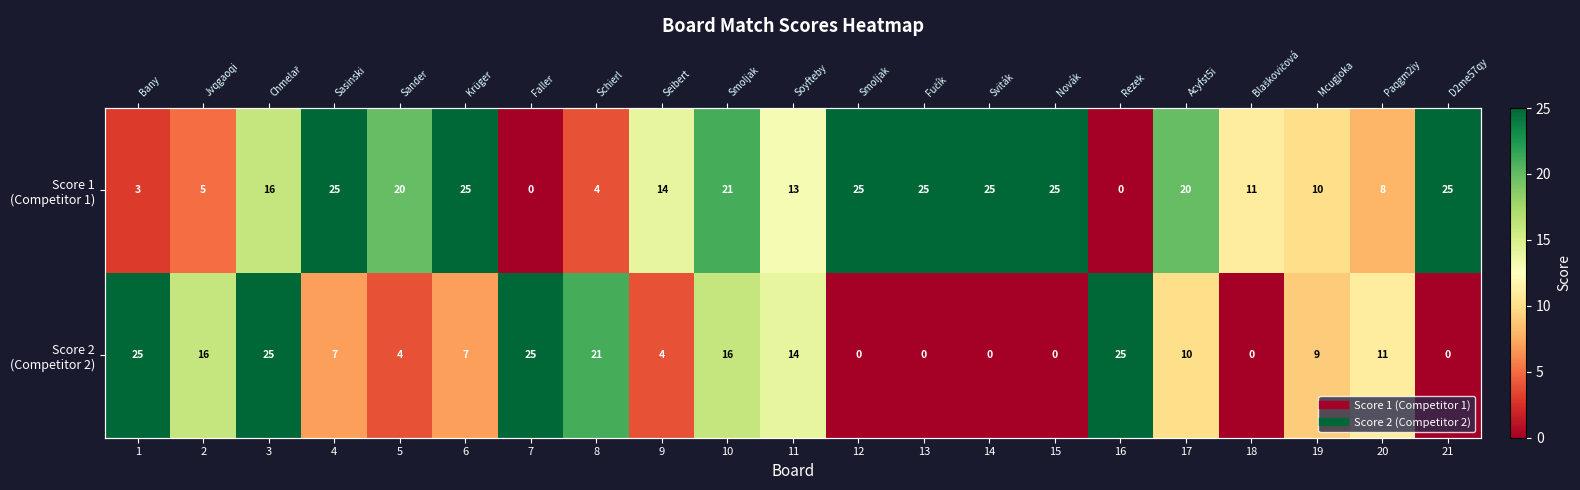

Rank the series by their average value, from lowest to highest.

Score 2 (Competitor 2), Score 1 (Competitor 1)